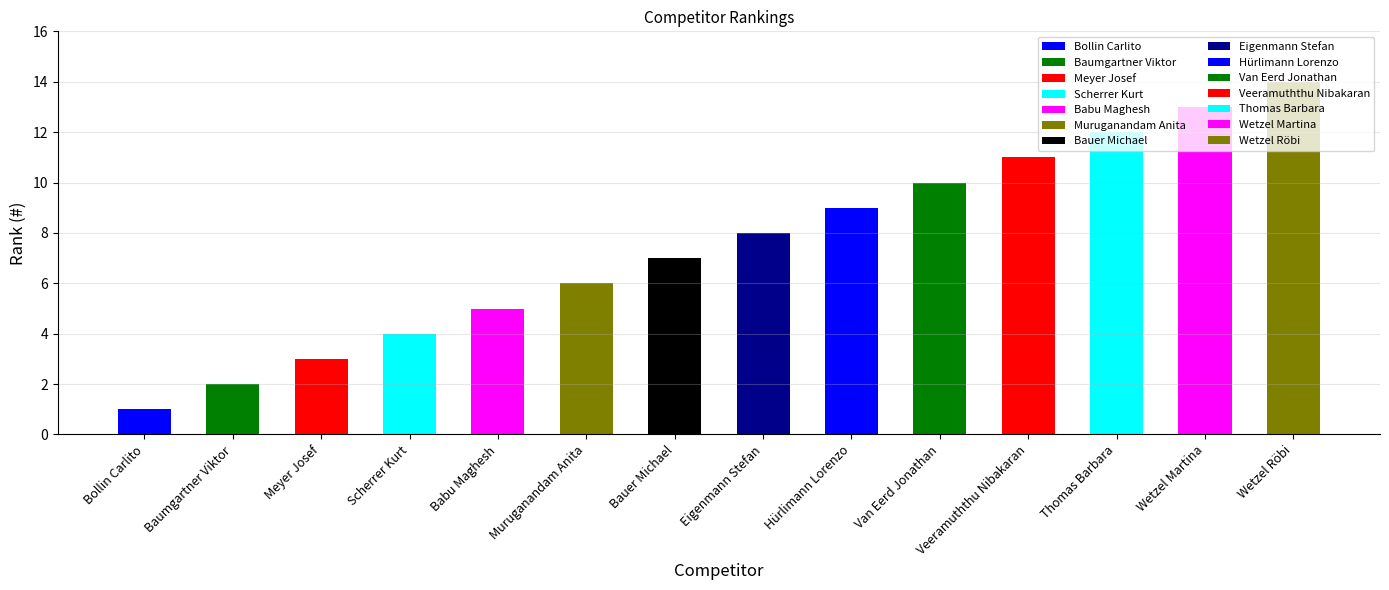

List the labels in order of value, largest first.

Wetzel Röbi, Wetzel Martina, Thomas Barbara, Veeramuththu Nibakaran, Van Eerd Jonathan, Hürlimann Lorenzo, Eigenmann Stefan, Bauer Michael, Muruganandam Anita, Babu Maghesh, Scherrer Kurt, Meyer Josef, Baumgartner Viktor, Bollin Carlito